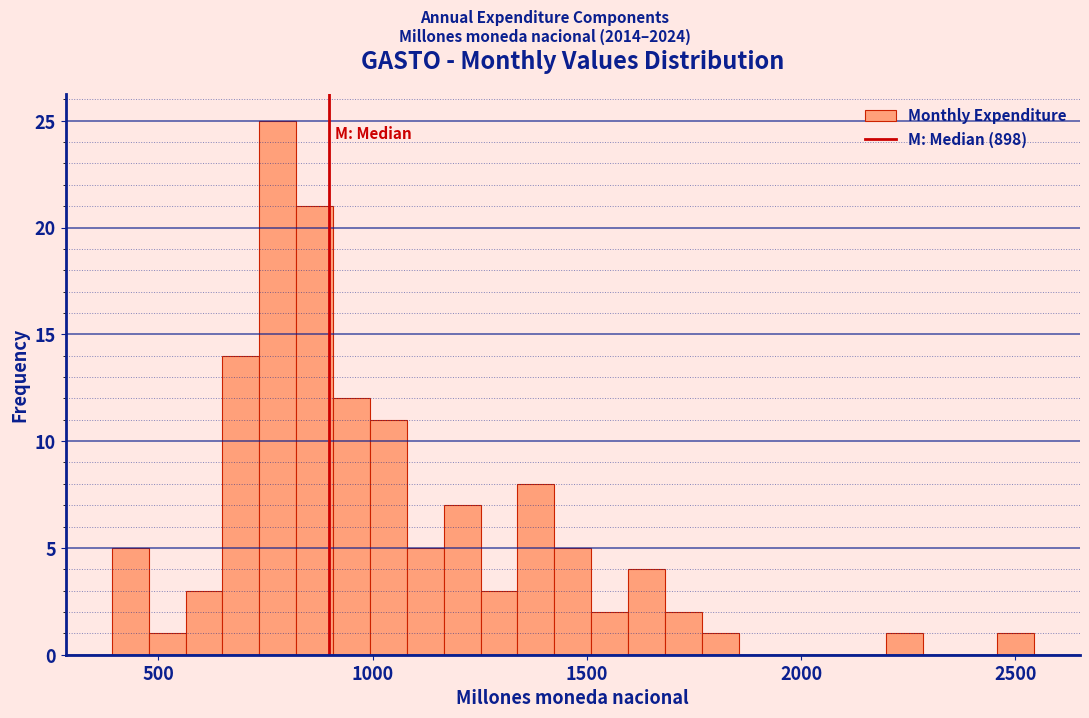

Around what value on the x-axis is the tallest bar? Give the approximate position of its centre, as read against the axis.

800